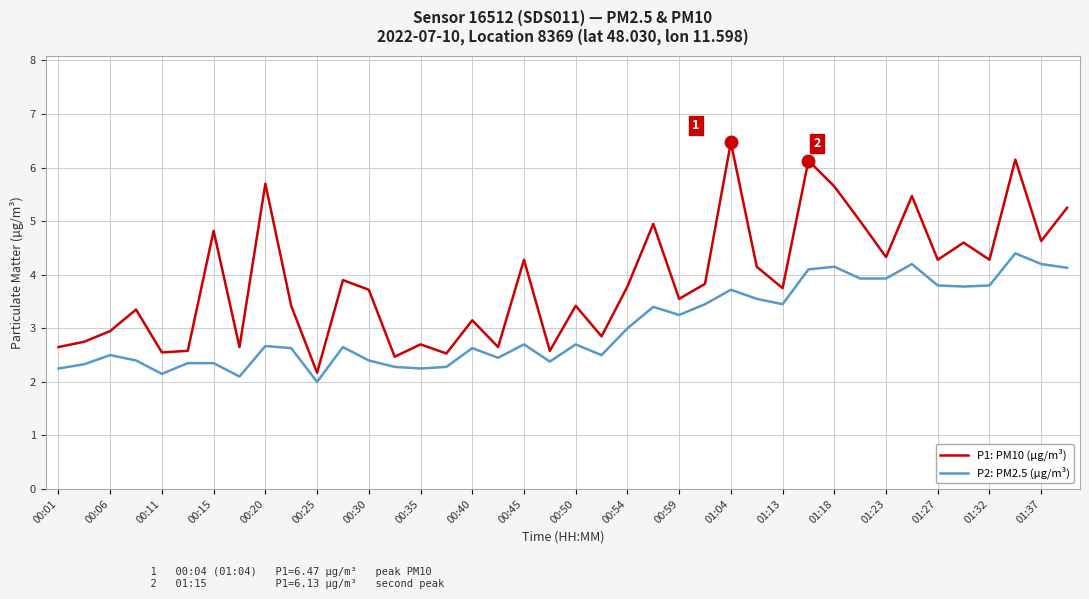

What are all the series names shown in the legend?

P1: PM10 (µg/m³), P2: PM2.5 (µg/m³)